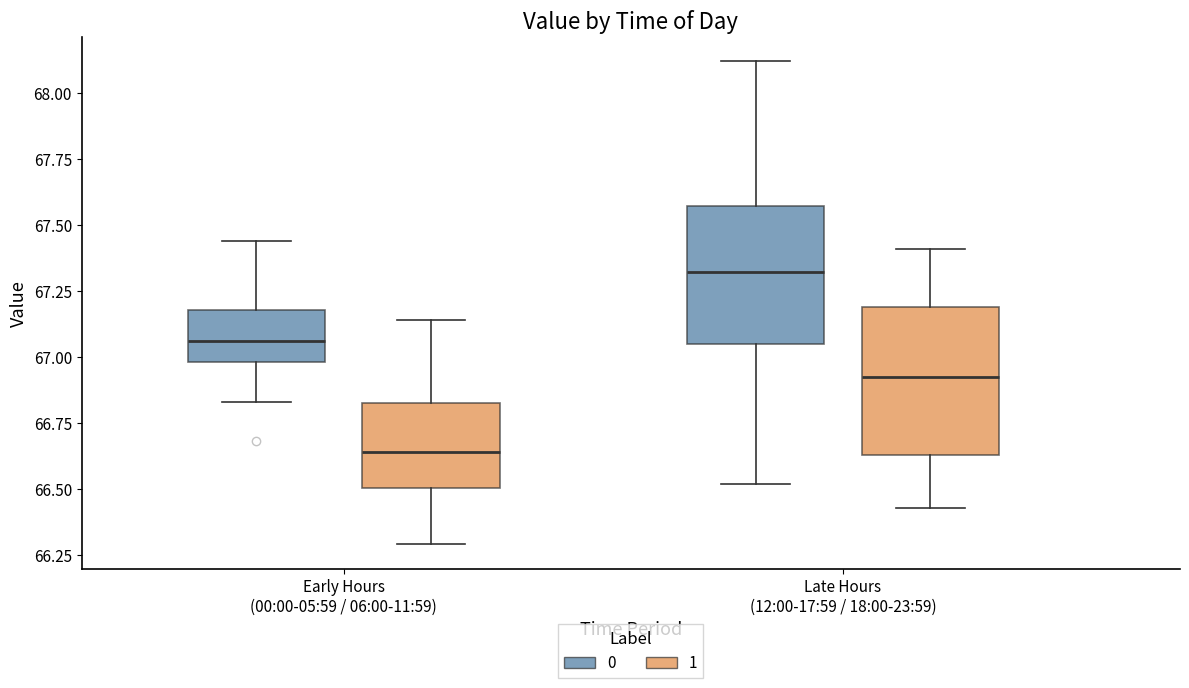

Where does the upper whisker of the box for Early Hours (00:00-05:59 / 06:00-11:59) (0) end on the y-axis? The values are not printed on the chart, so give them approximately, as read against the axis.

67.45